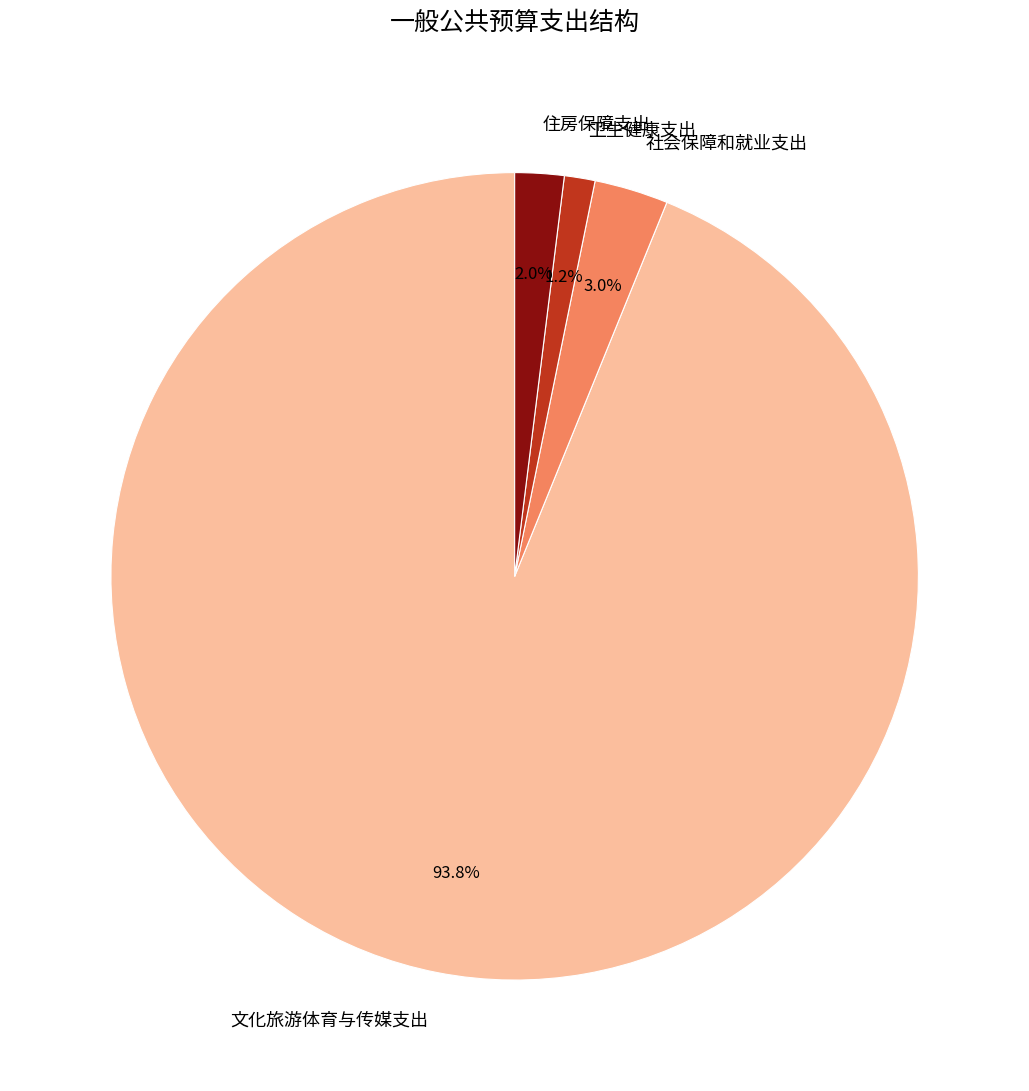

Is it true that 卫生健康支出 is 7% of the pie?

False